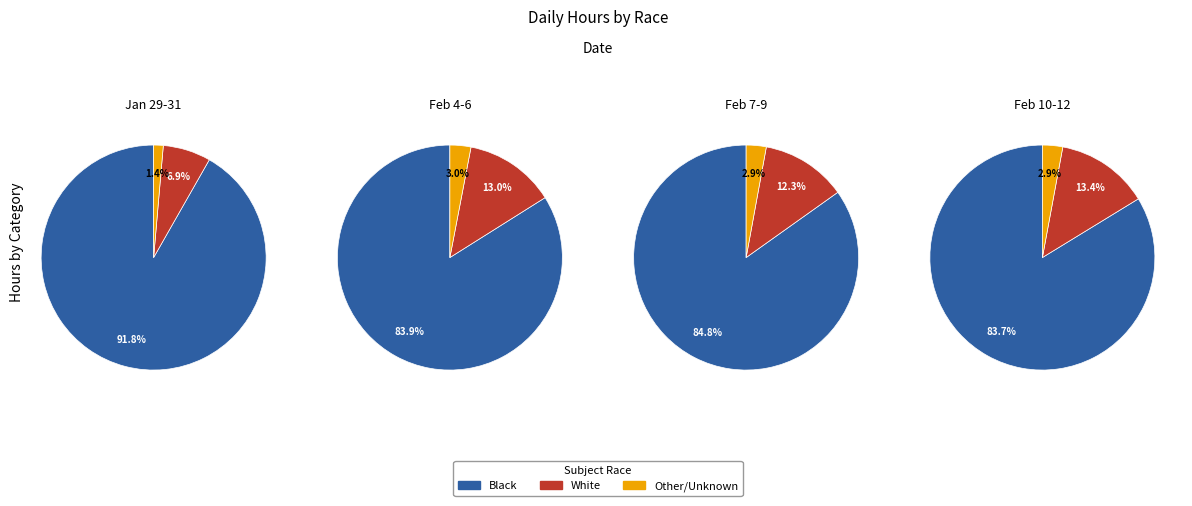

Do 13 and 5 together represent more than half of the pie?

No